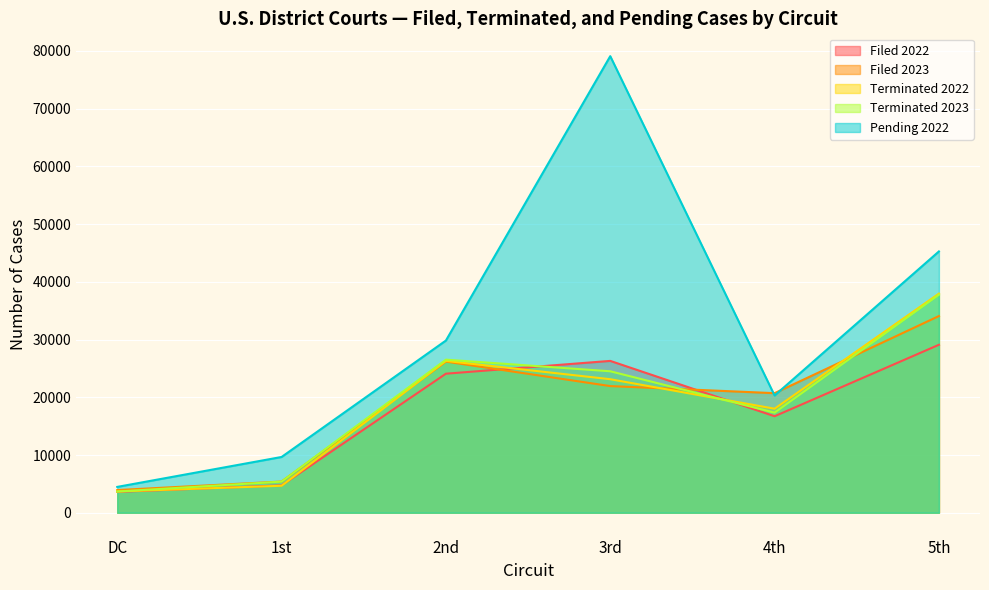

At which category does Filed 2023 reach its first local valley?

4th